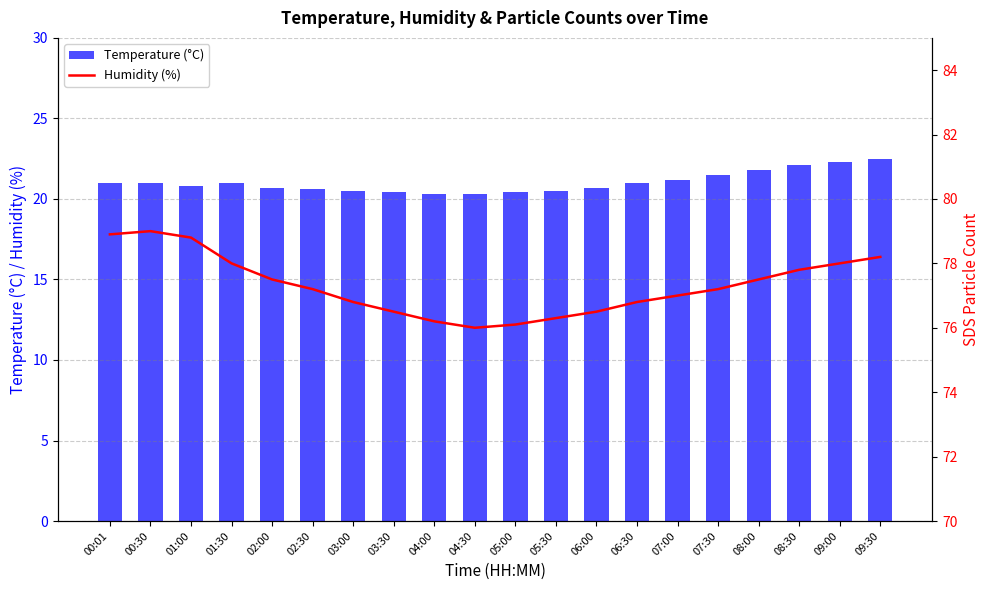

What is the sum of all Temperature (°C) values?

420.6